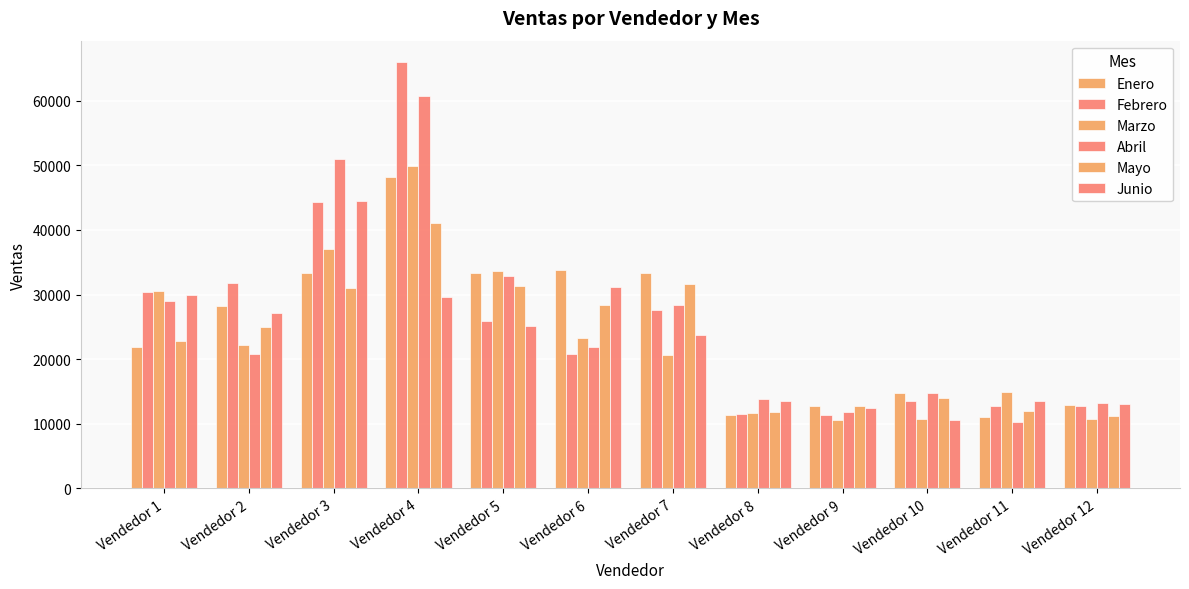

What is the sum of the Abril values at Vendedor 10 and Vendedor 3?

65722